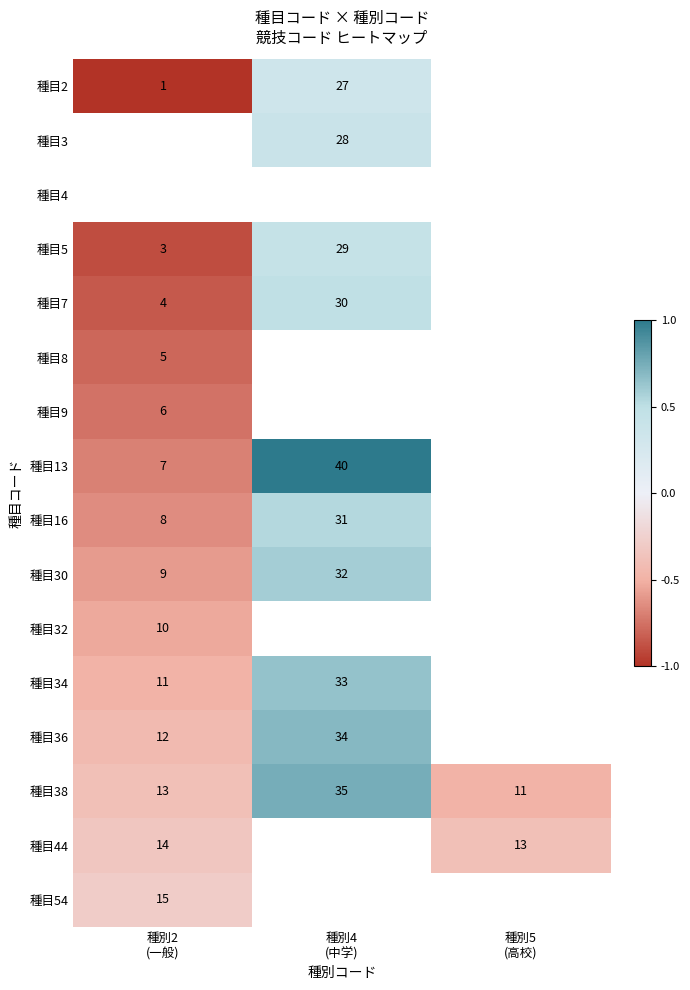

At which label does 種目2 first exceed 0?

種別4 (中学)